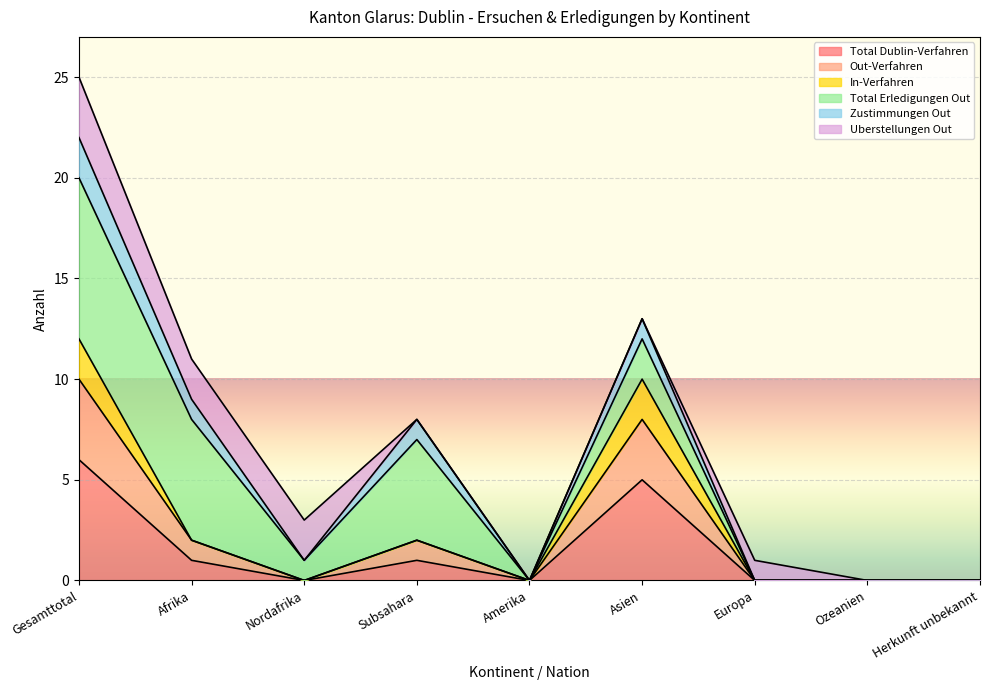

At which label does Total Dublin-Verfahren reach its peak?

Gesamttotal